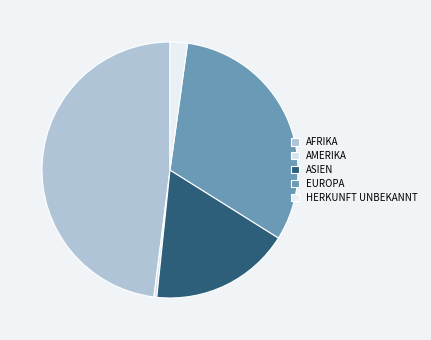

How many segments does this pie chart have?

5